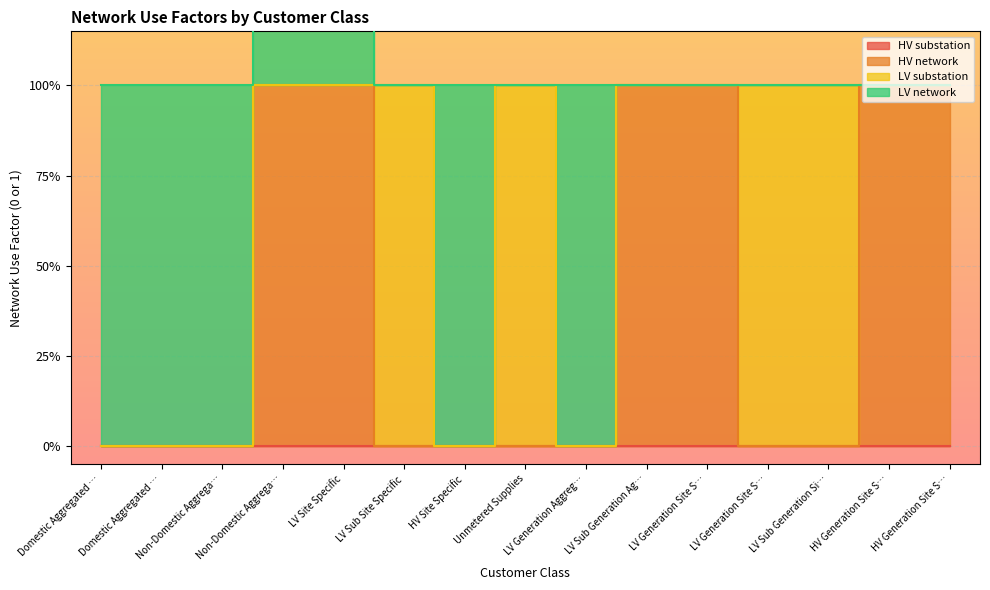

List the series in order of their peak value, lowest first.

HV substation, HV network, LV substation, LV network